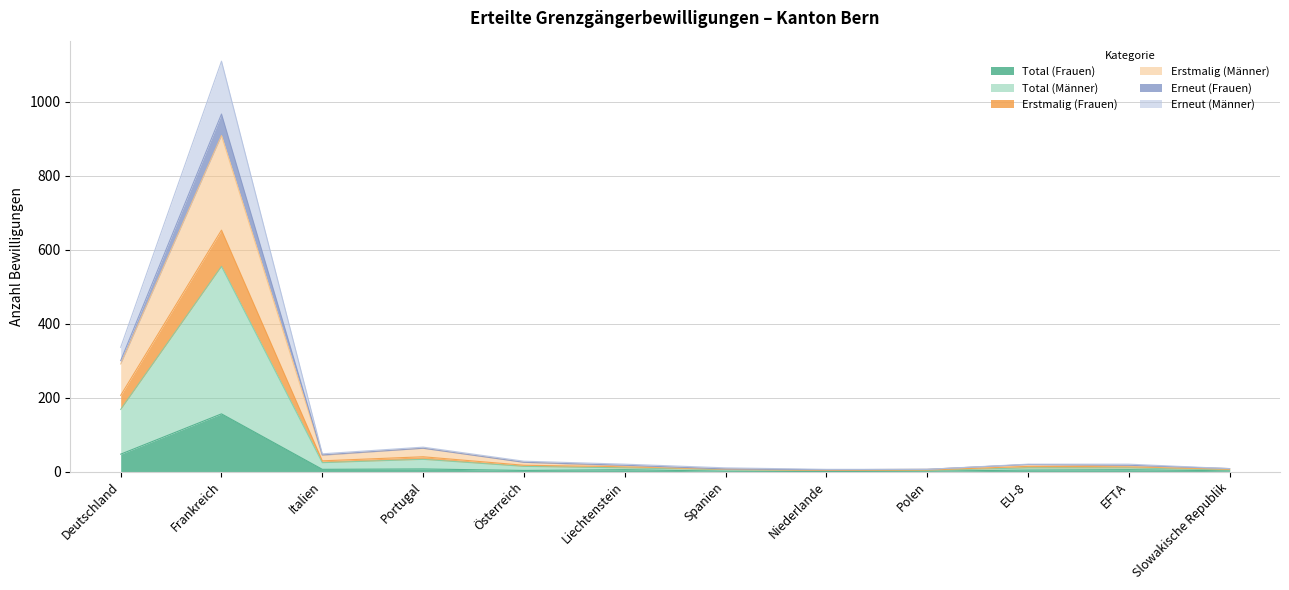

How many interior local valleys does the Erstmalig (Frauen) series have?

2